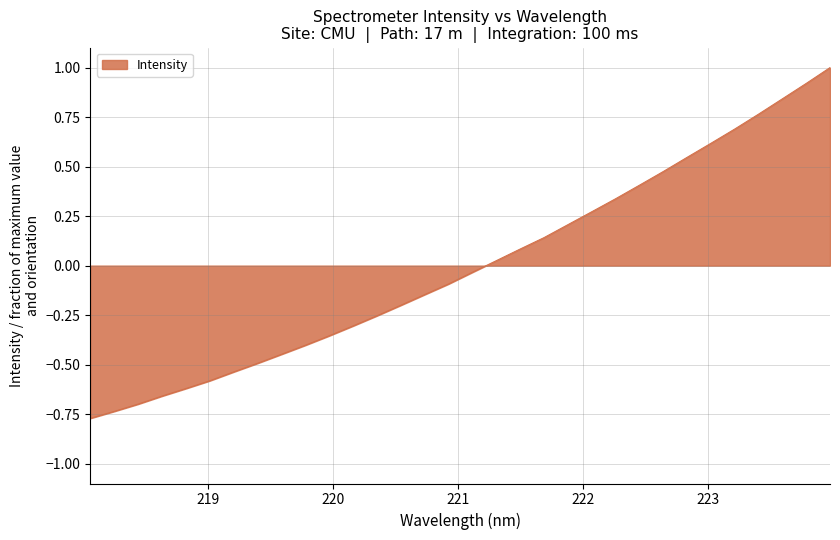

True or false: the data has more than 2 interior local peaks.

False